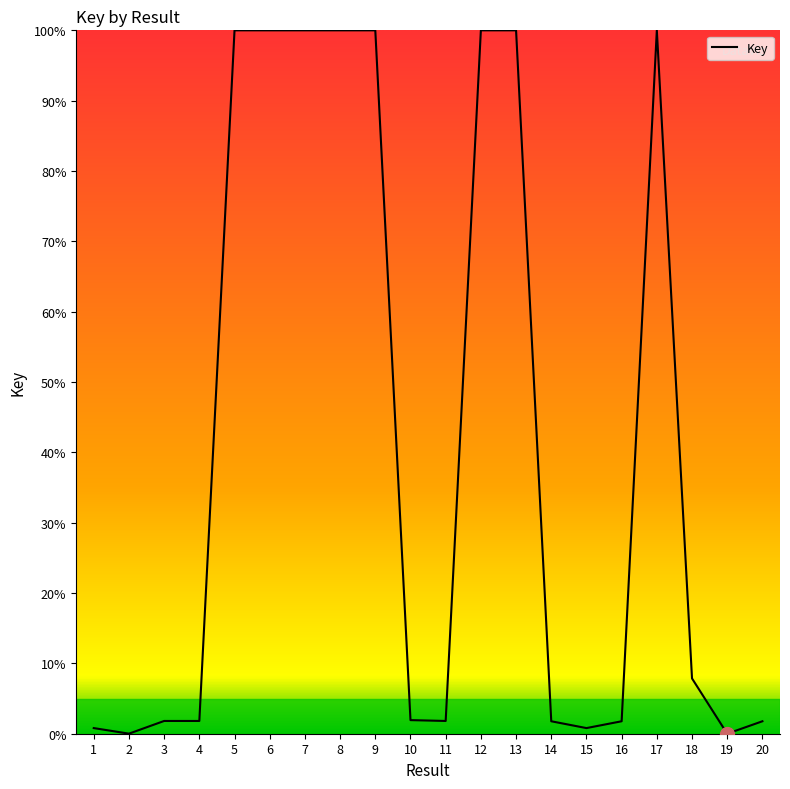

What is the difference between the second highest and second lowest values?

100.0